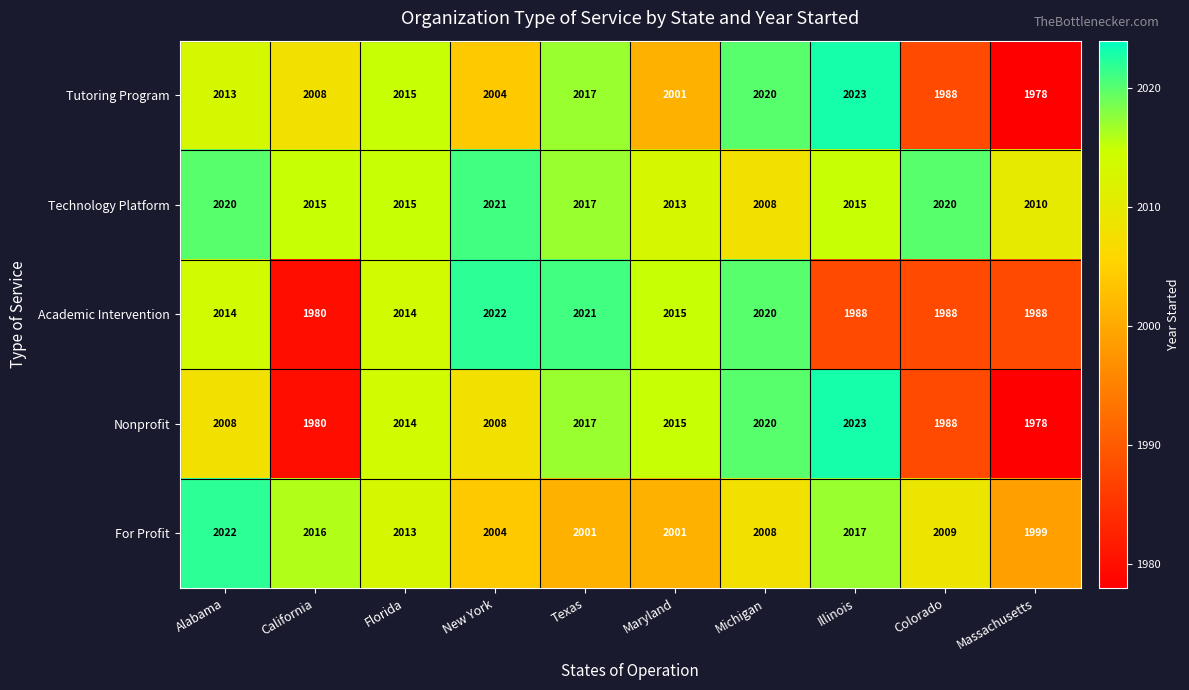

What is the difference between the maximum and minimum values in the Technology Platform series?

13